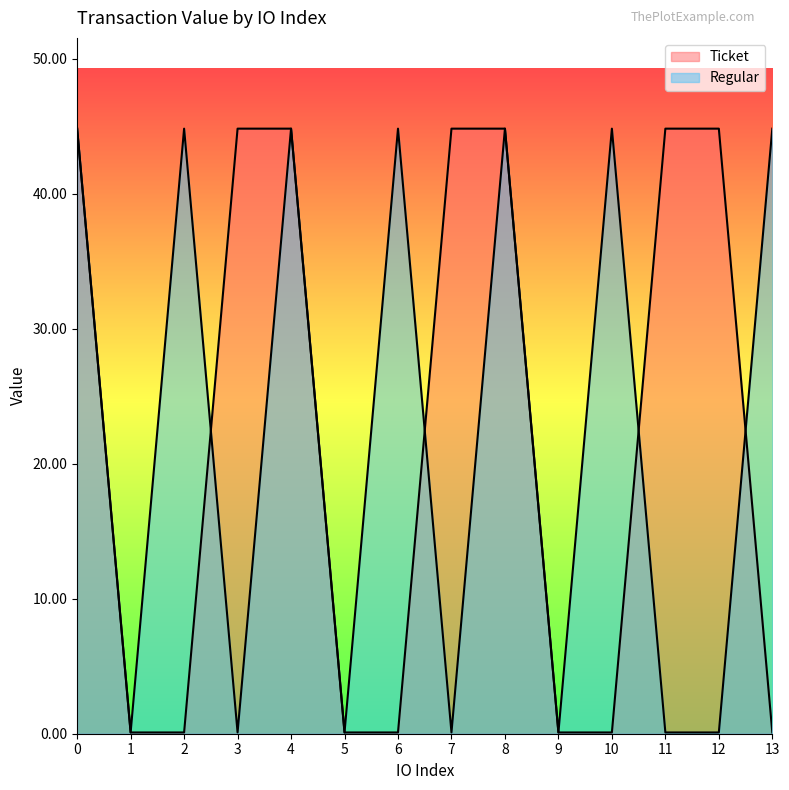

How many data points in Ticket are less than 44?

7